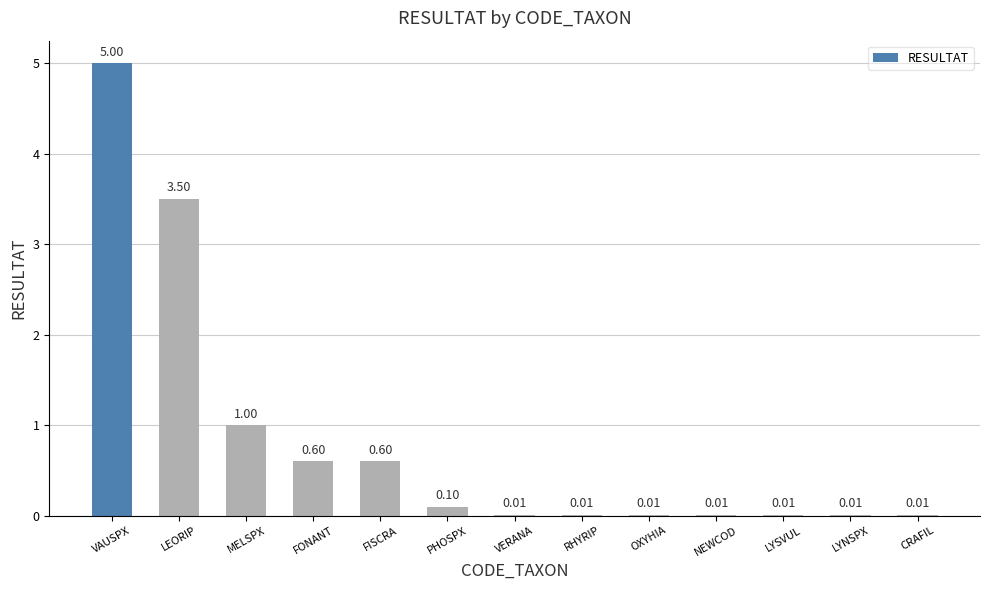

Which category has the highest value across all series?

VAUSPX